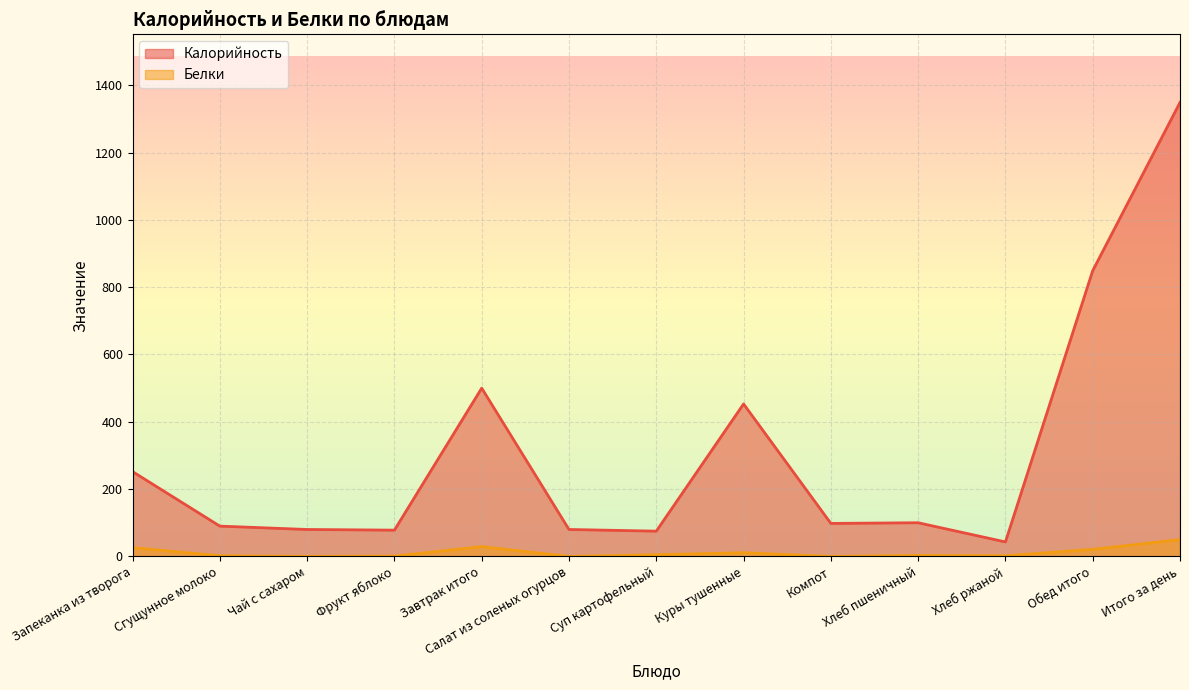

Reading left to right, transcribe all the data shown in this chart.

Калорийность: Запеканка из творога=252	Сгущунное молоко=90	Чай с сахаром=80	Фрукт яблоко=78	Завтрак итого=500	Салат из соленых огурцов=80	Суп картофельный=75	Куры тушенные=453	Компот=98	Хлеб пшеничный=100	Хлеб ржаной=43	Обед итого=849	Итого за день=1349
Белки: Запеканка из творога=26	Сгущунное молоко=2	Чай с сахаром=0	Фрукт яблоко=1	Завтрак итого=29	Салат из соленых огурцов=0	Суп картофельный=5	Куры тушенные=11	Компот=0	Хлеб пшеничный=3	Хлеб ржаной=2	Обед итого=21	Итого за день=50